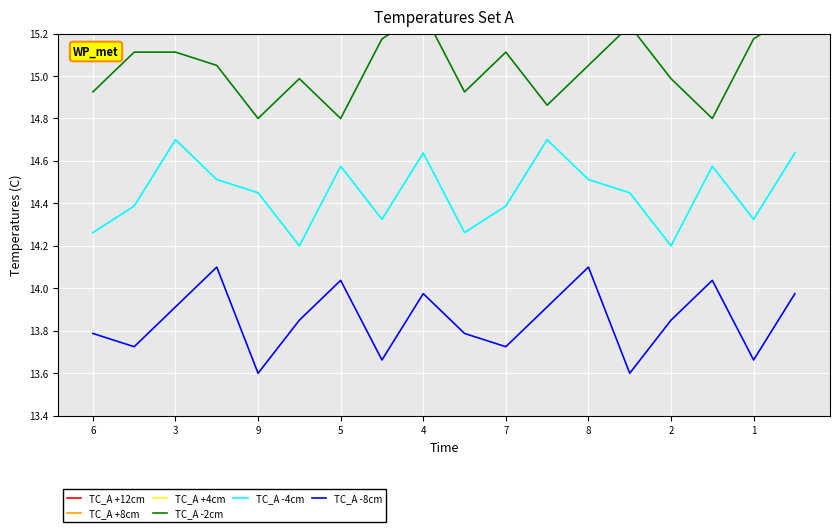

What is the value of the TC_A -4cm point at the 16th from the left?

14.6